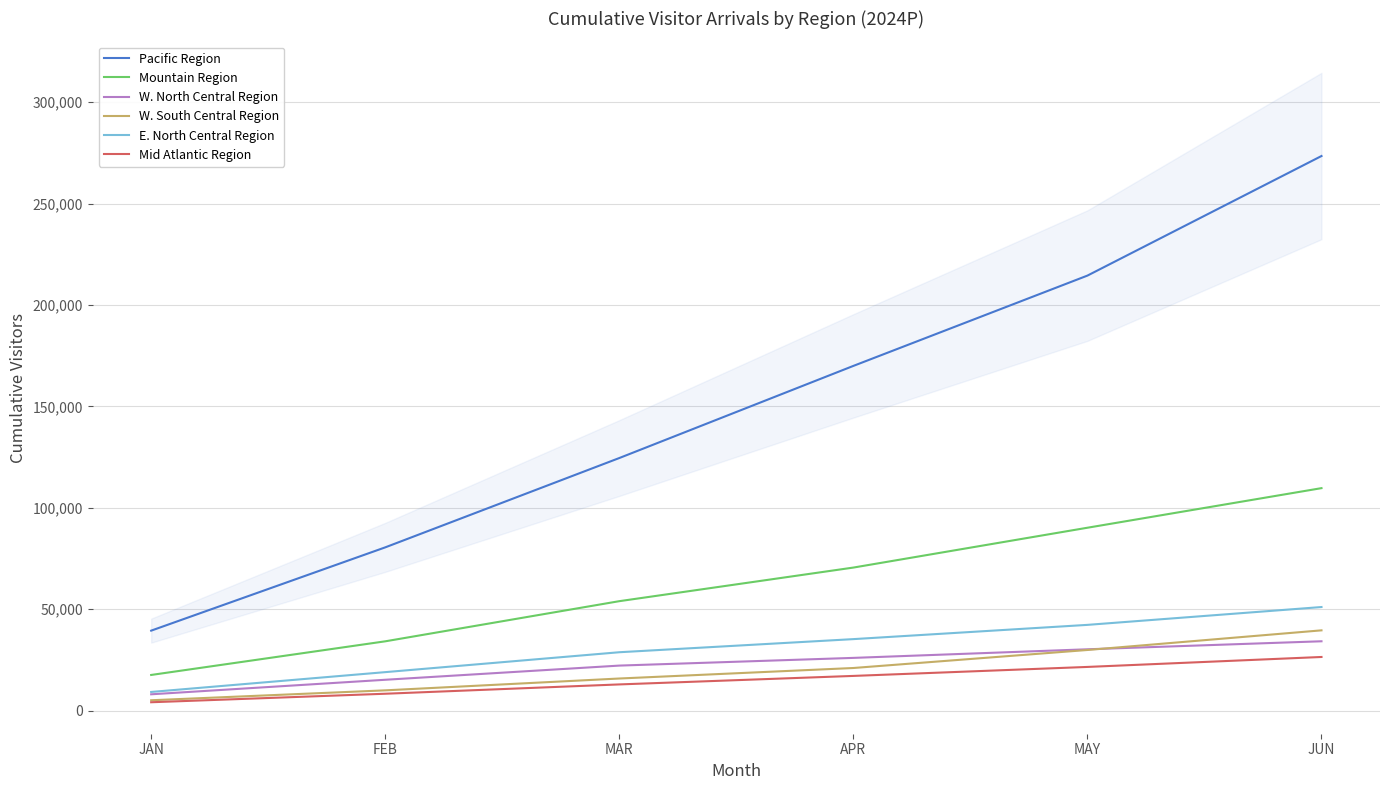

Which series has the widest spread of values?

Pacific Region